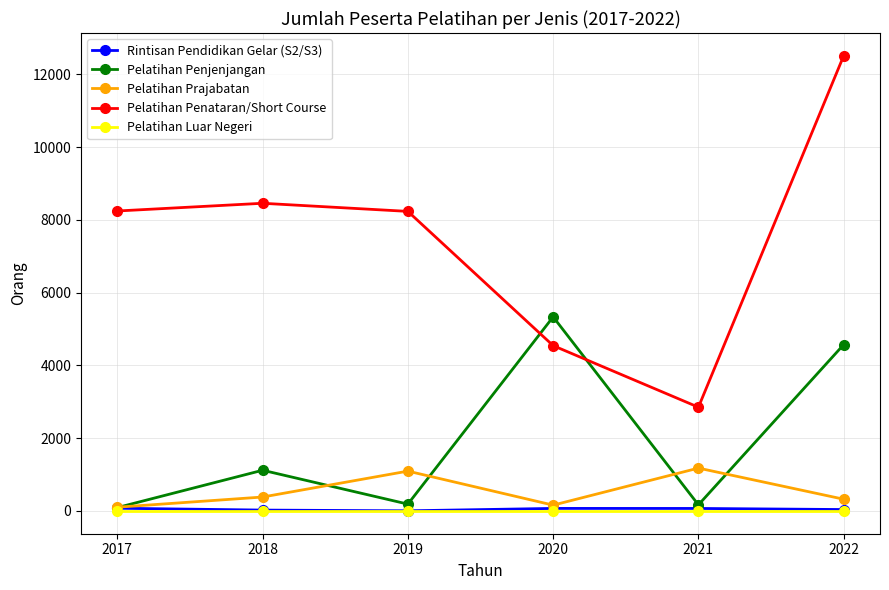

How many lines are shown in the chart?

5